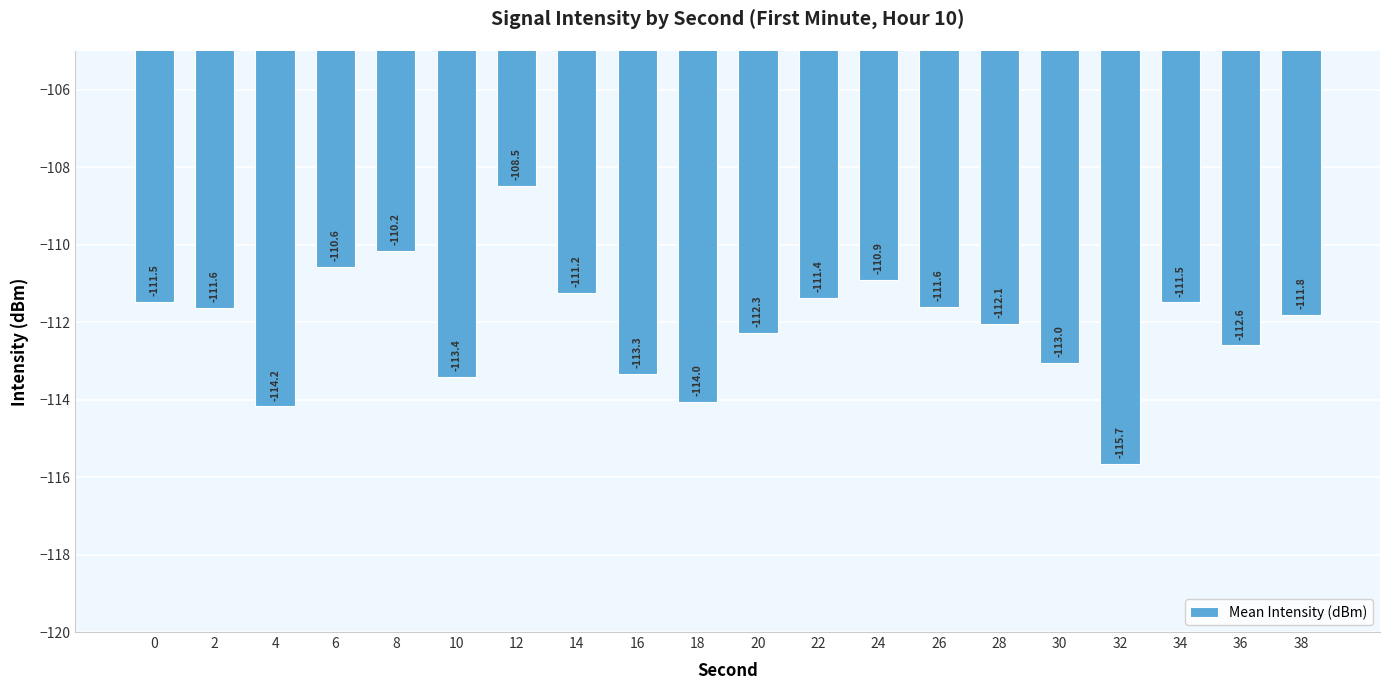

What is the minimum value shown in the chart?

-115.7